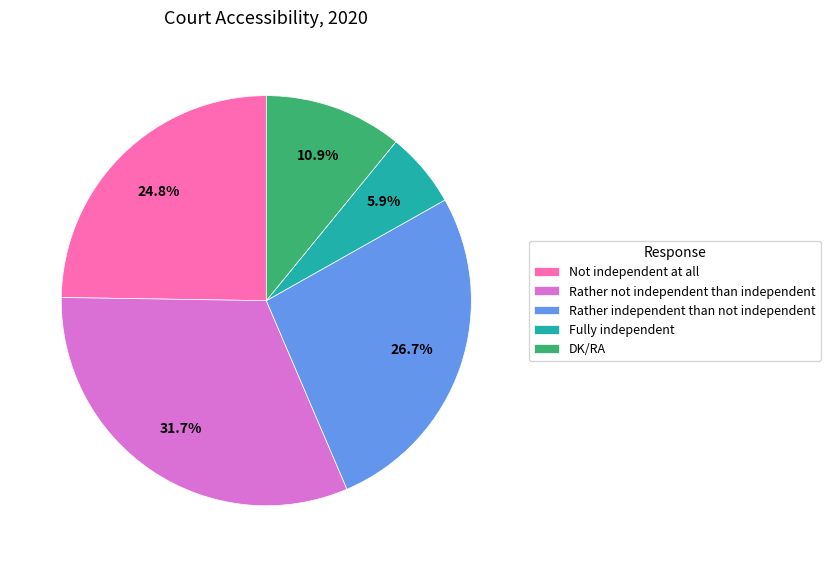

Which has a higher value, Not independent at all or DK/RA?

Not independent at all